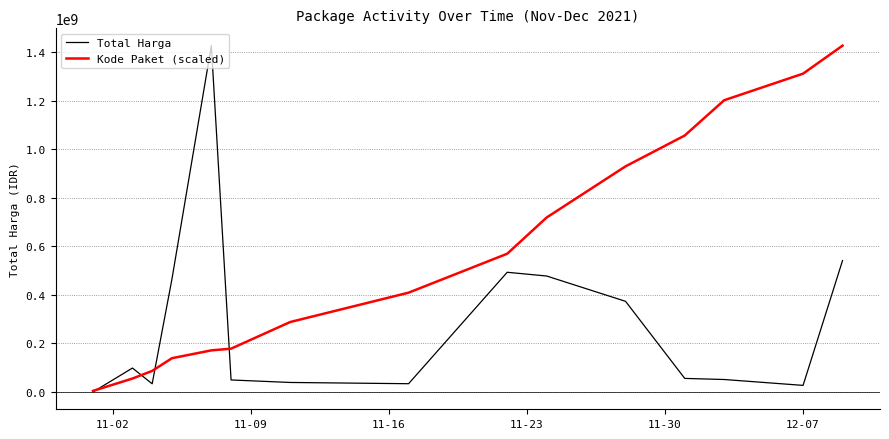

Which series has the largest total across all categories?

Kode Paket (scaled)